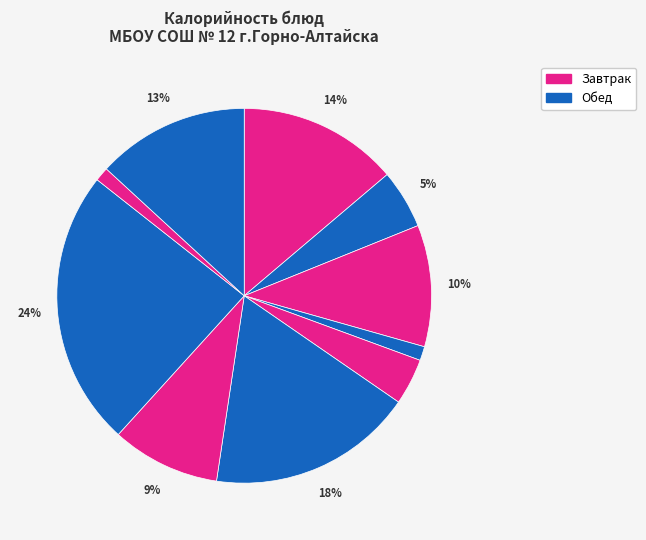

Which slice is the smallest?

хлеб пшеничный (завтрак)